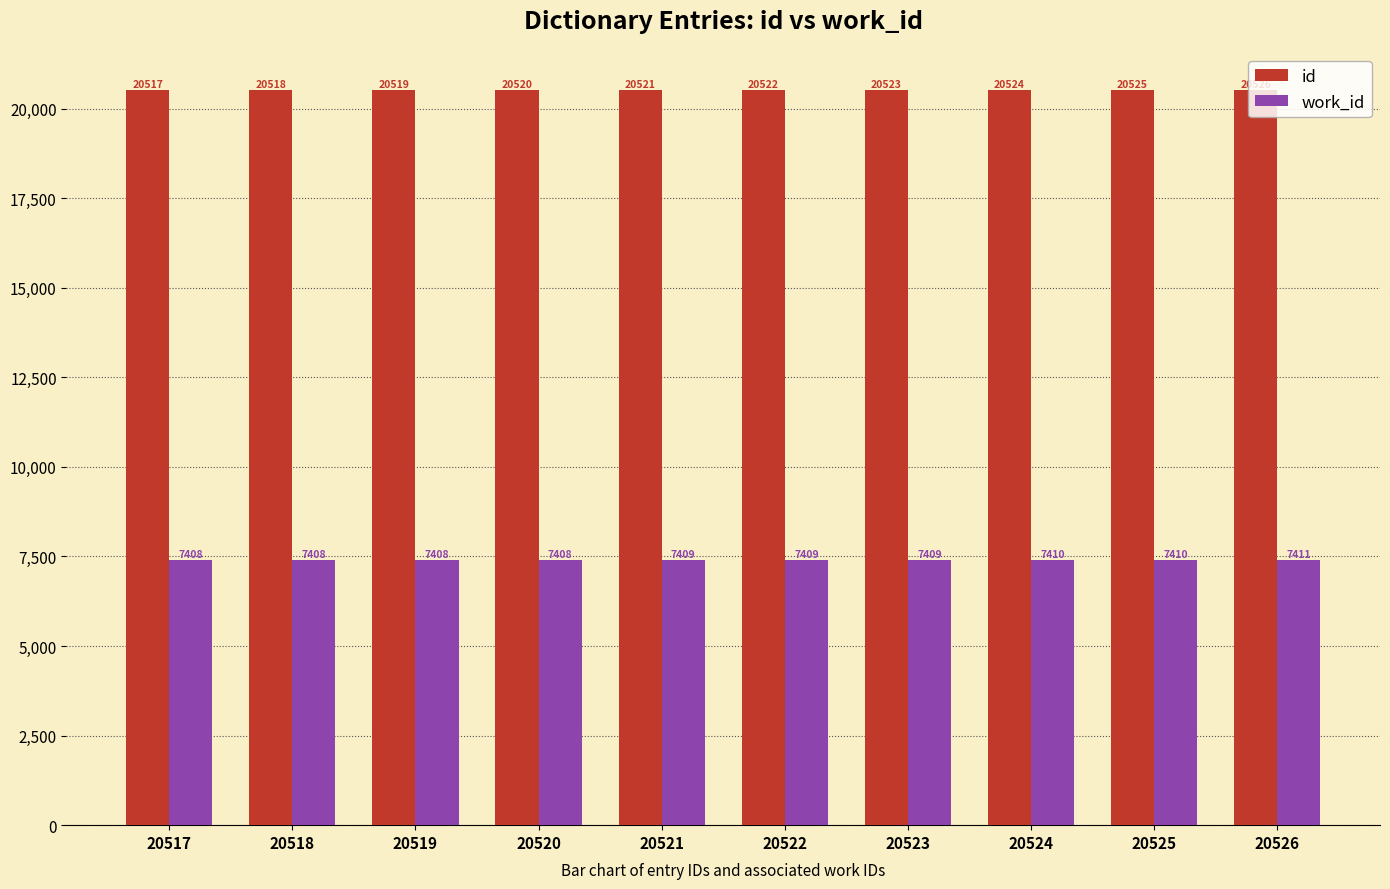

The value of work_id at 20523 is 13006. True or false?

False